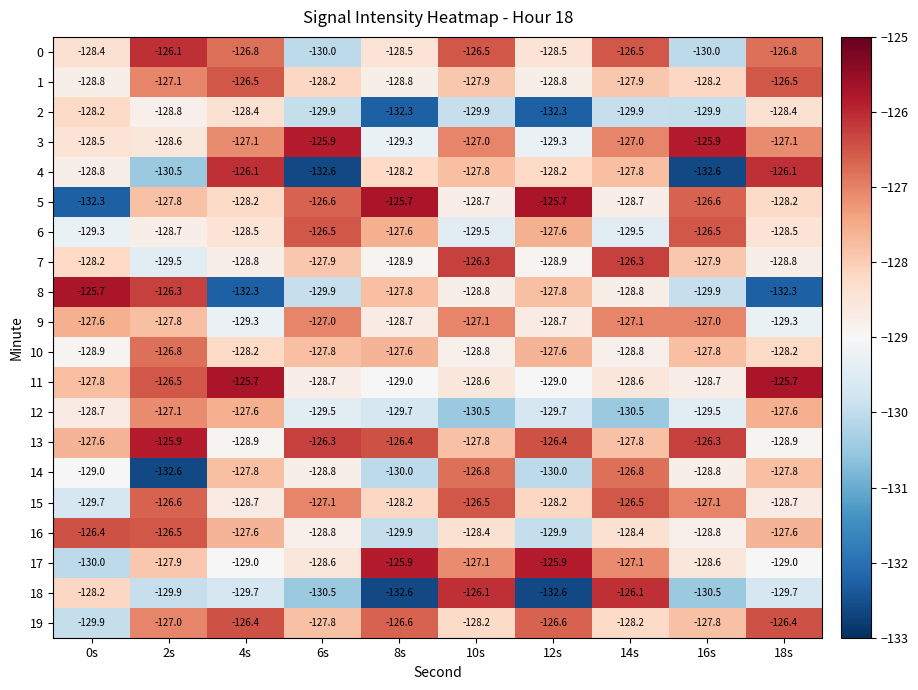

What is the minimum value shown in the chart?

-132.6